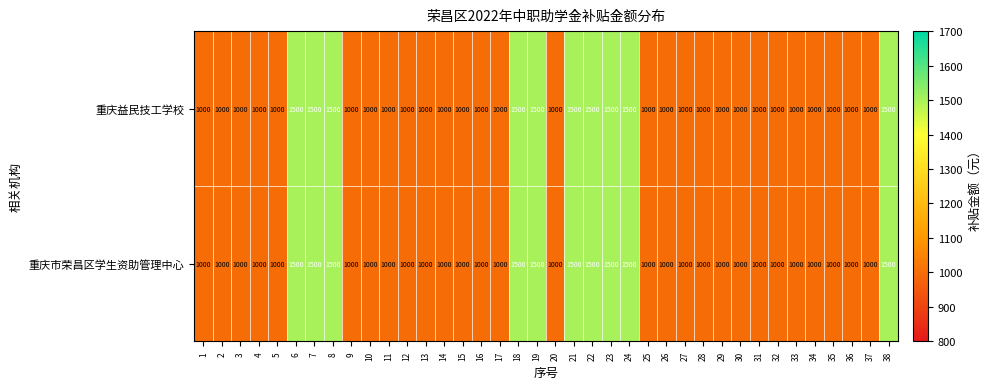

What is the total value across all series at 7?

3000